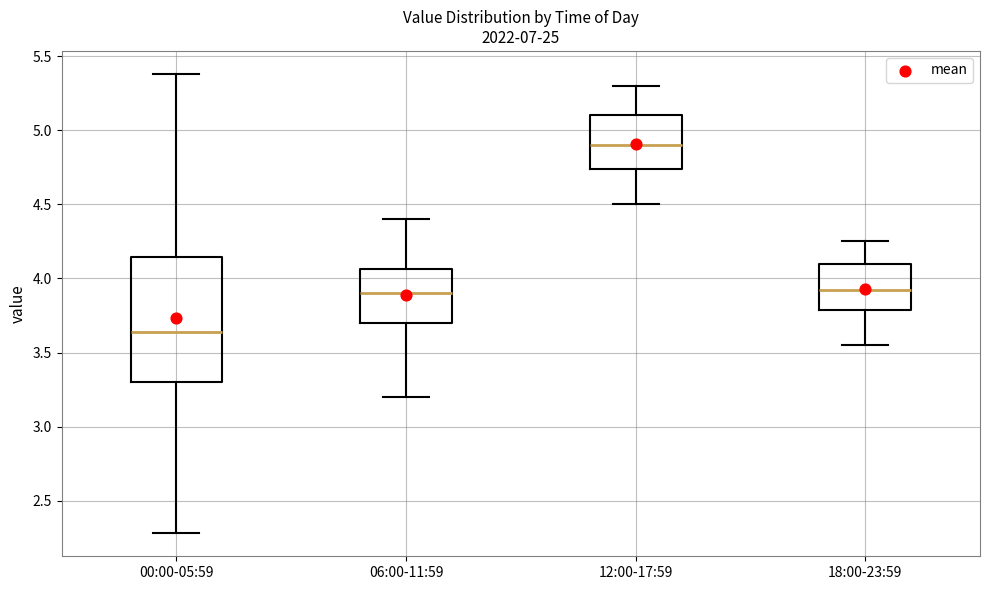

Which box's median line is the highest?

12:00-17:59